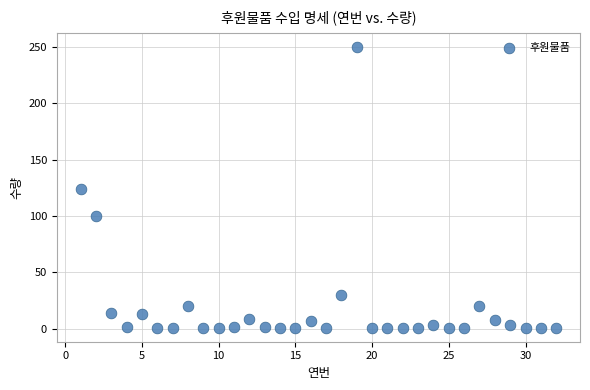

What is the range of Y values (max minus min)?

249